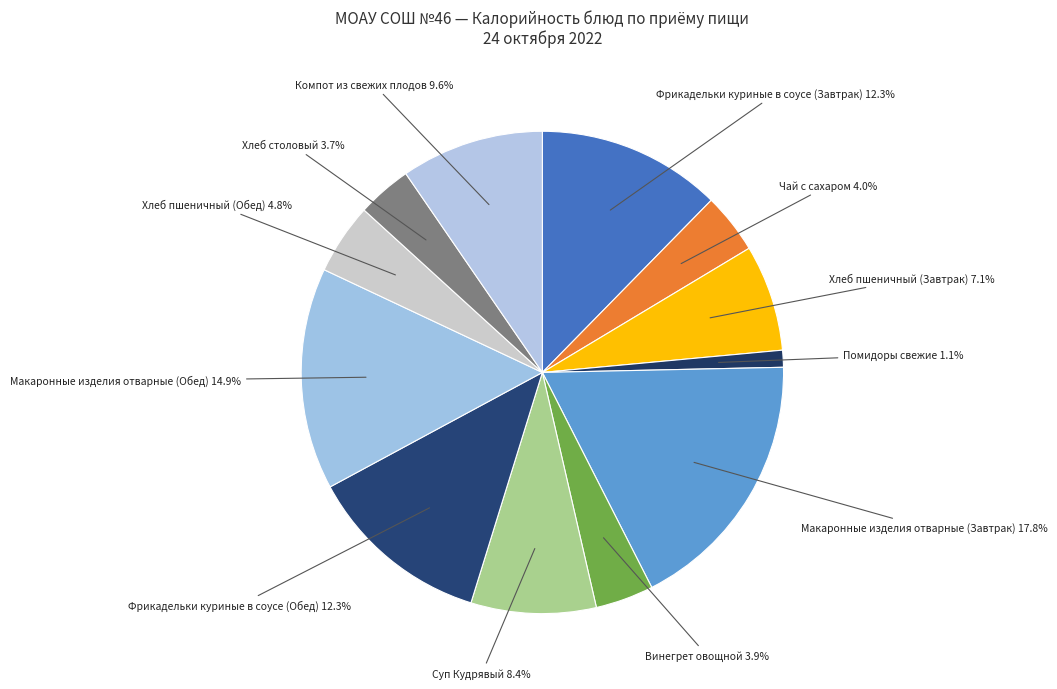

True or false: Фрикадельки куриные в соусе (Завтрак) accounts for 6% of the total.

False